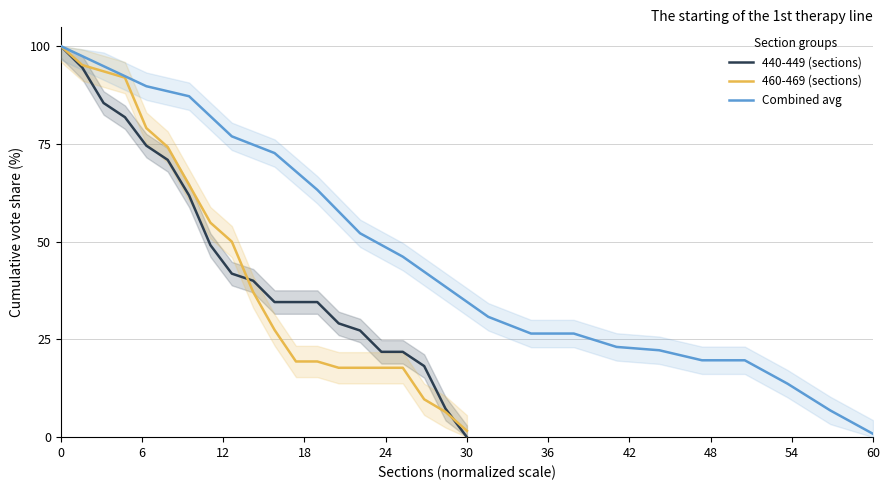

True or false: 460-469 (sections) and Combined avg intersect in this chart.

True